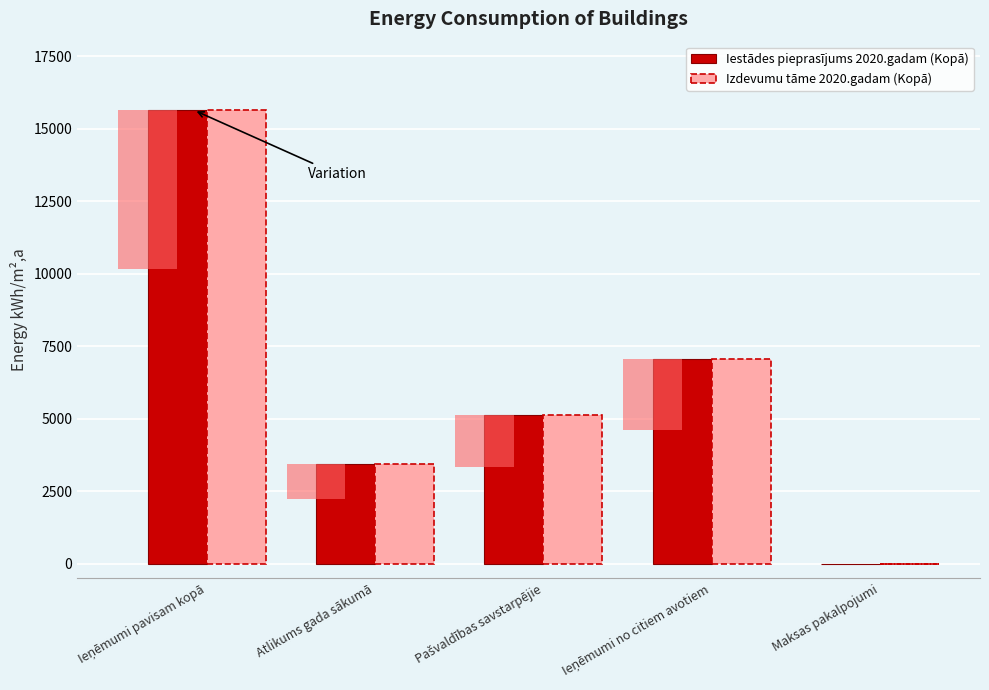

How many Izdevumu tāme 2020.gadam (Kopā) values are between 3433 and 7069?

3